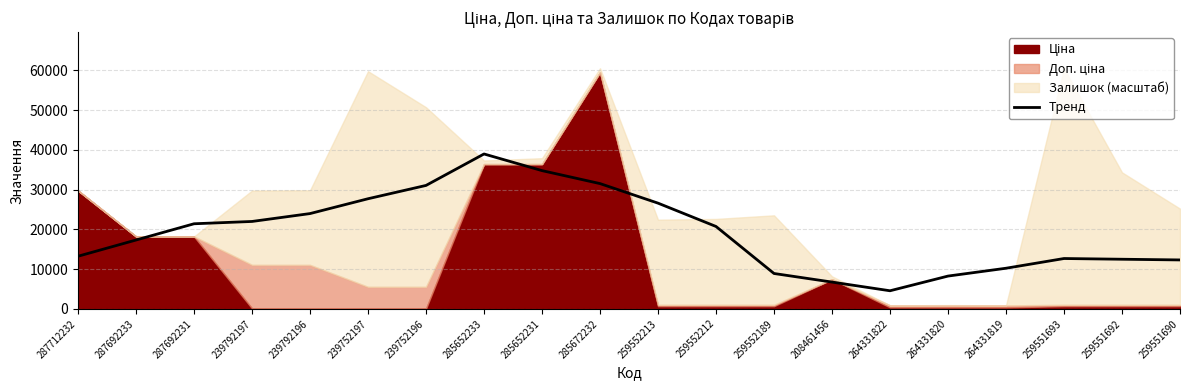

True or false: the data shows 5027.4 at 264331820.

False